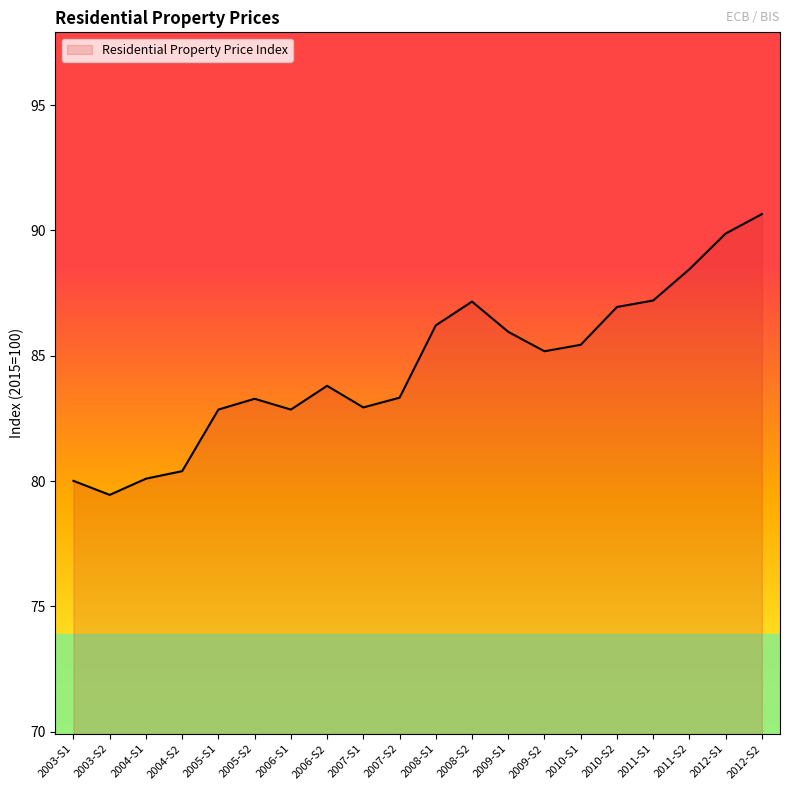

Is it true that the value at 2009-S2 is 151.7?

False